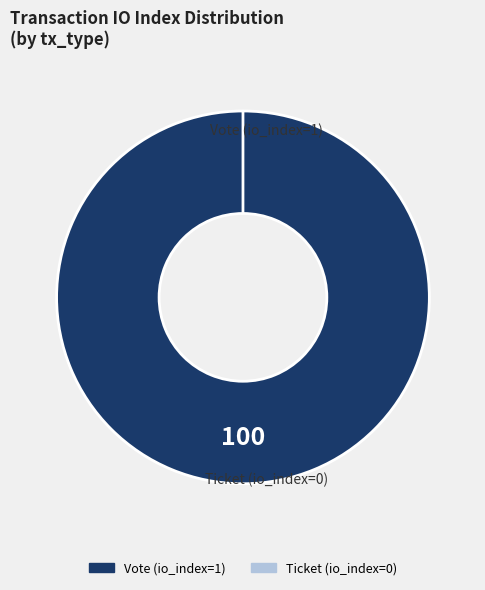

Is it true that Vote (io_index=1) is 99% of the pie?

False